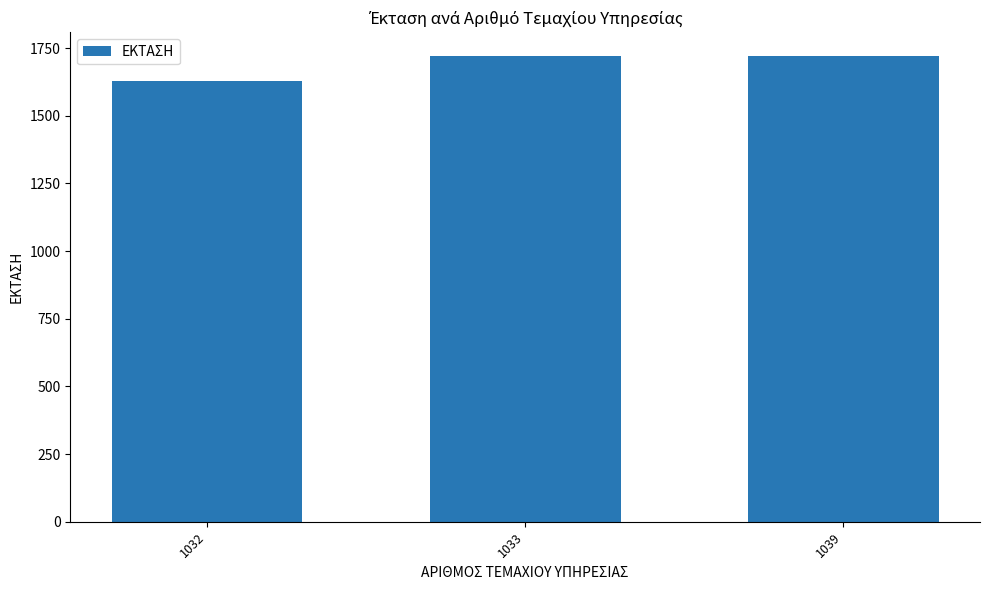

How many bars are there in total?

3